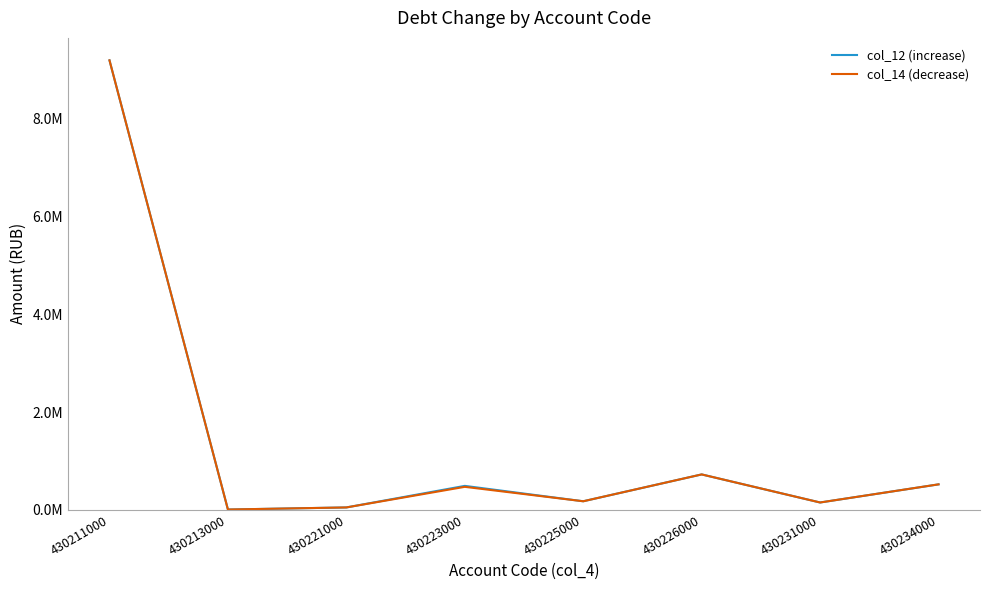

What are all the series names shown in the legend?

col_12 (increase), col_14 (decrease)